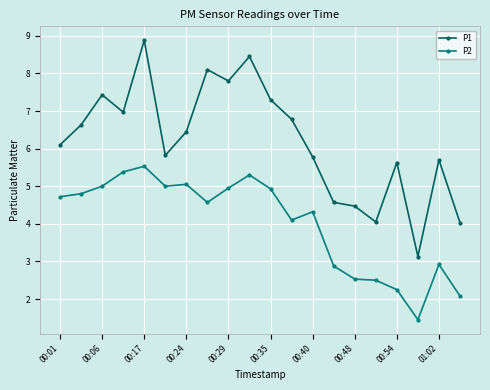

True or false: P2 and P1 intersect in this chart.

False